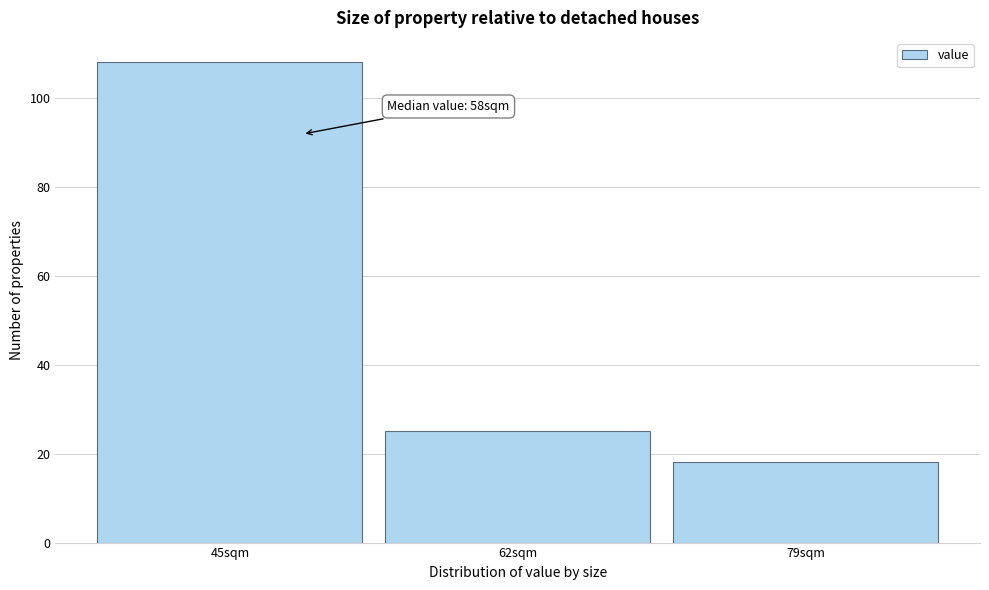

Reading left to right, what are all the values shown in this chart?

108	25	18